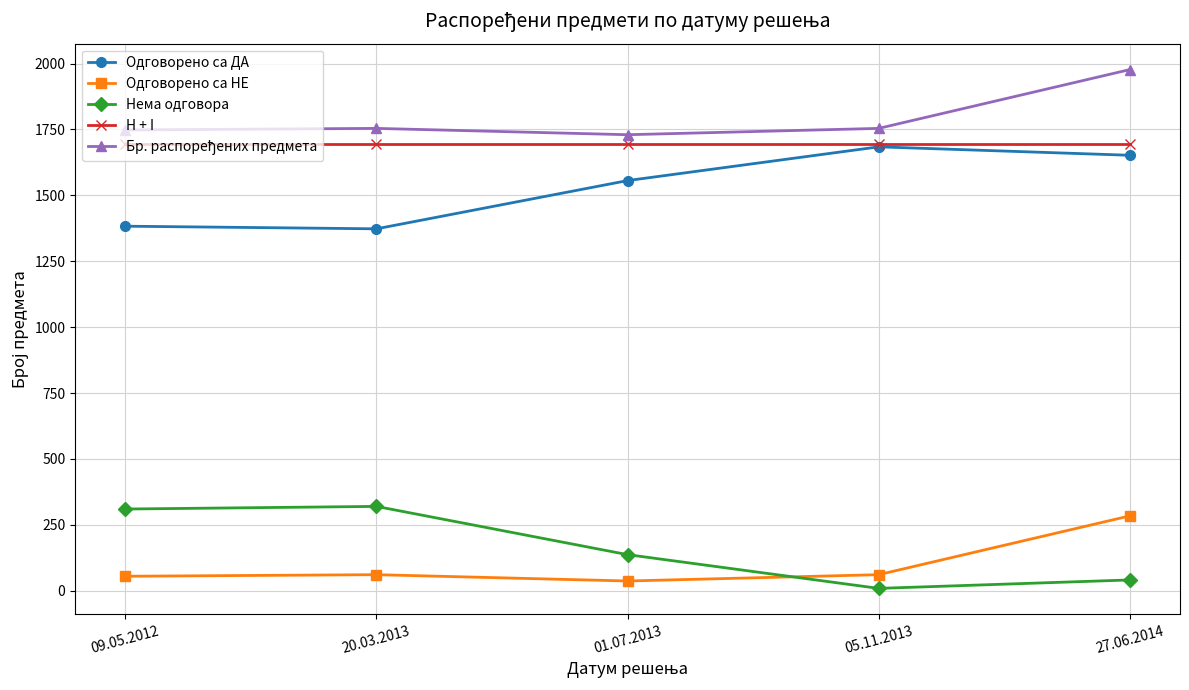

What is the difference between the Одговорено са НЕ values at 01.07.2013 and 05.11.2013?

24